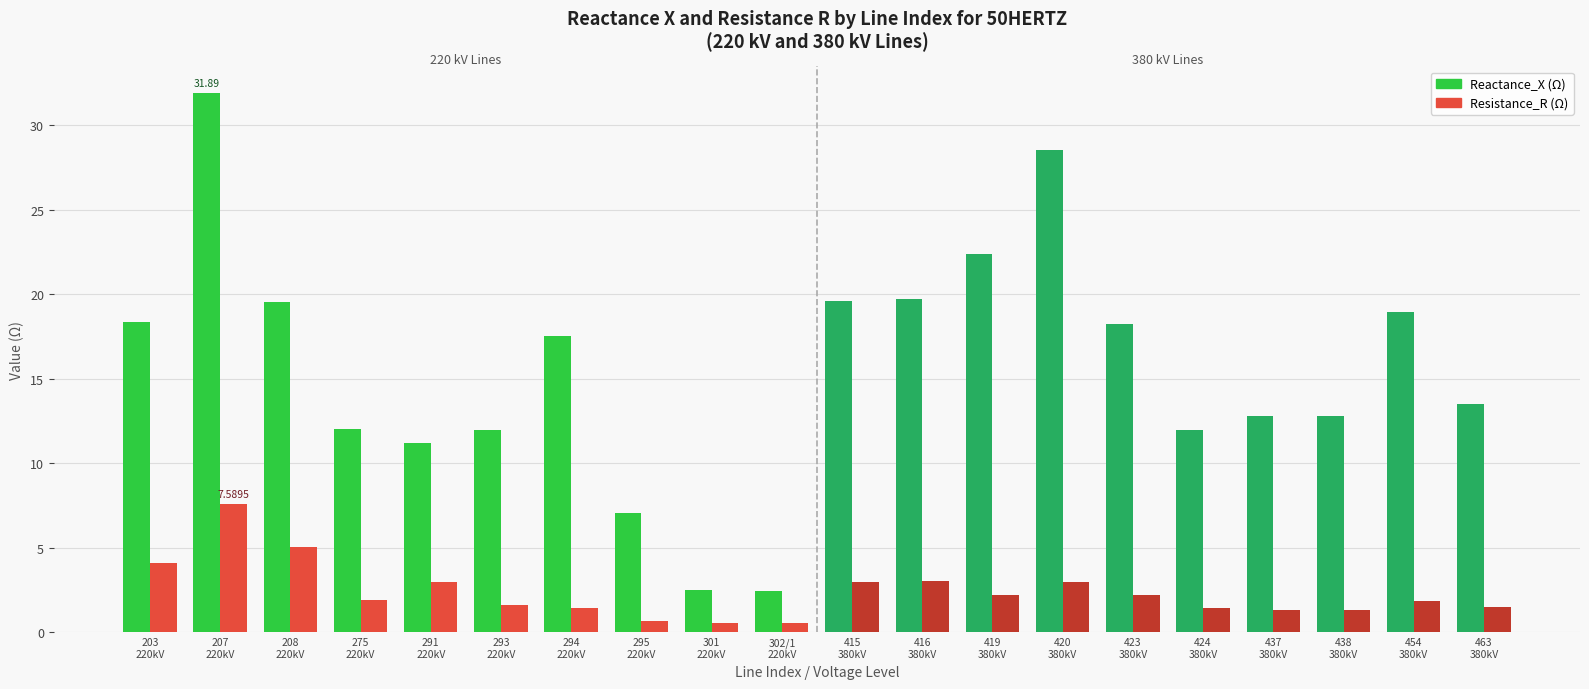

The value of Resistance_R (Ω) at 419
380kV is 2.2. True or false?

True